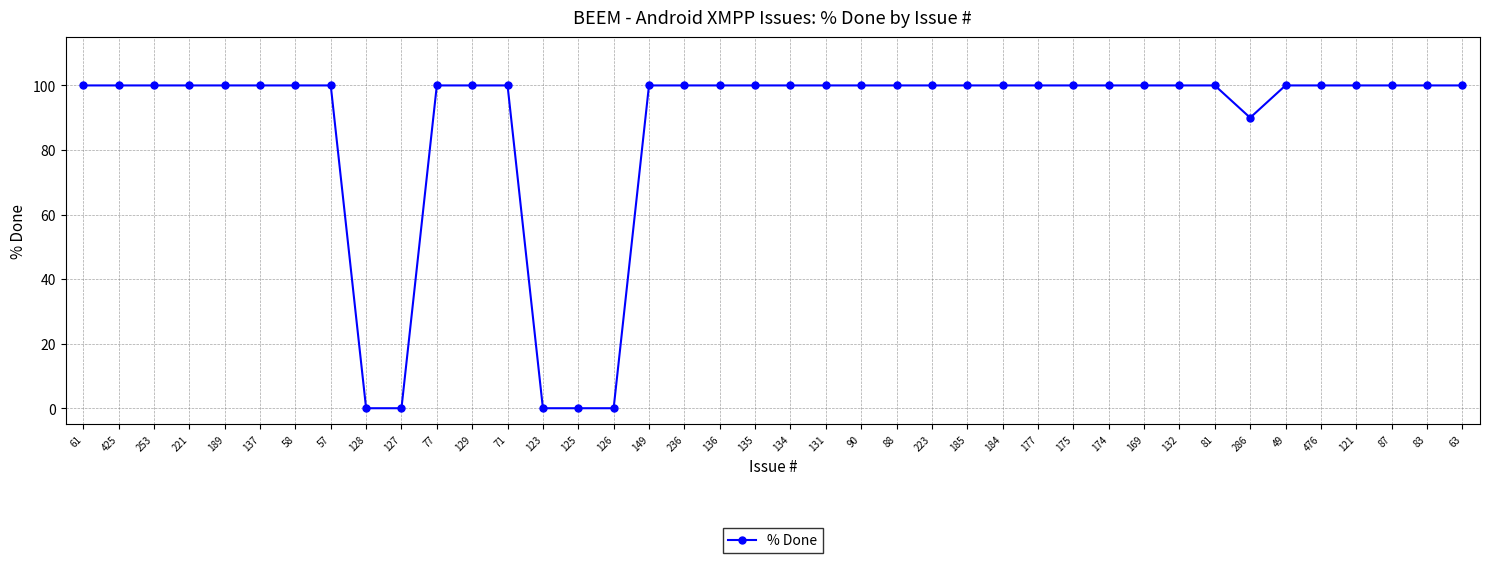

Reading right to left, what are all the values shown in this chart?

63=100	83=100	87=100	121=100	476=100	49=100	286=90	81=100	132=100	169=100	174=100	175=100	177=100	184=100	185=100	223=100	88=100	90=100	131=100	134=100	135=100	136=100	236=100	149=100	126=0	125=0	123=0	71=100	129=100	77=100	127=0	128=0	57=100	58=100	137=100	189=100	221=100	253=100	425=100	61=100